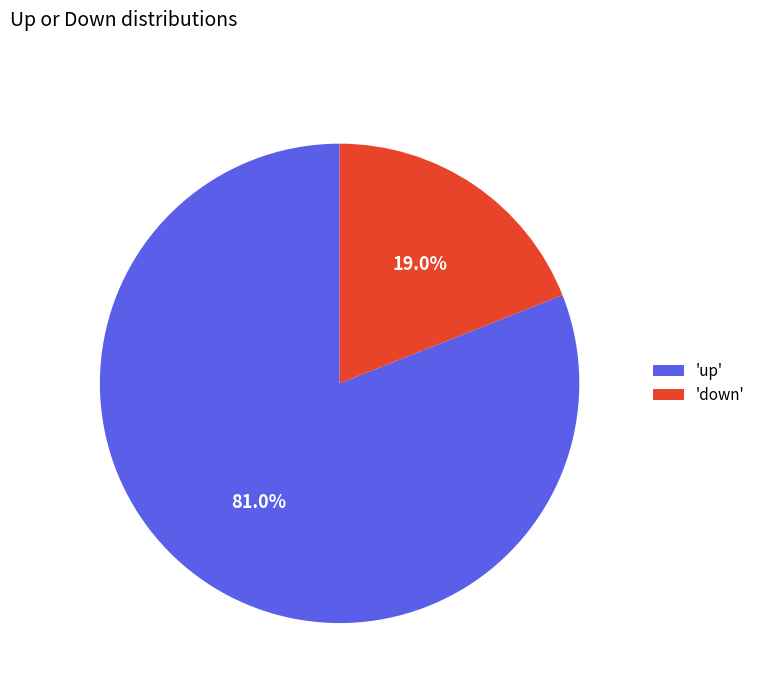

How many slices are in this pie chart?

2